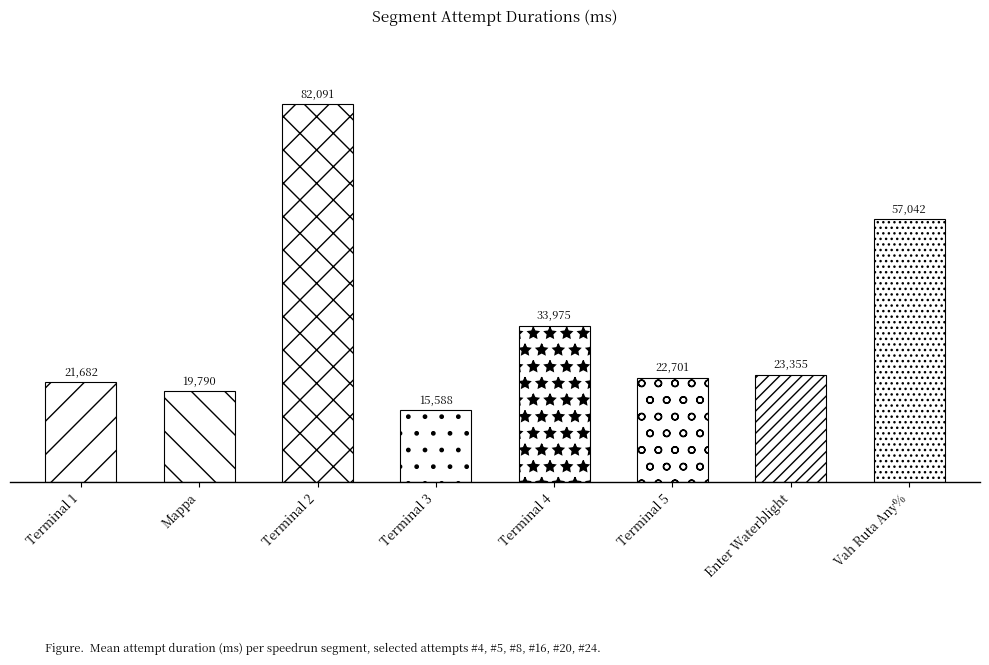

Which category has the highest value across all series?

Terminal 2